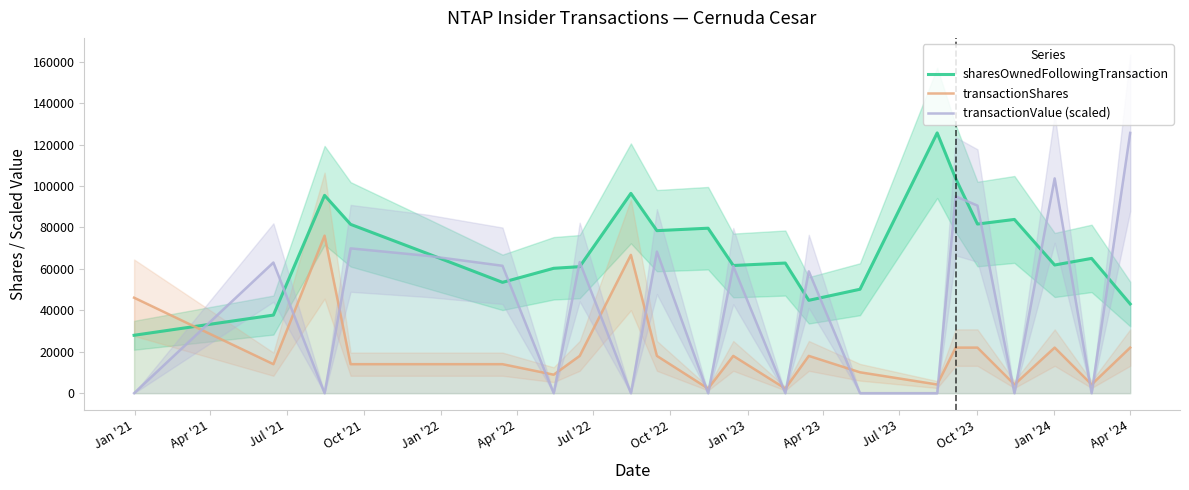

True or false: transactionShares and sharesOwnedFollowingTransaction cross at least once.

True